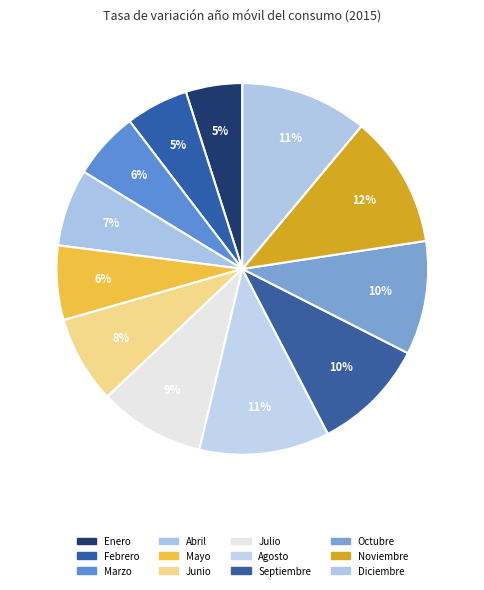

Approximately how many times larger is the value at Junio compared to Julio?

0.8